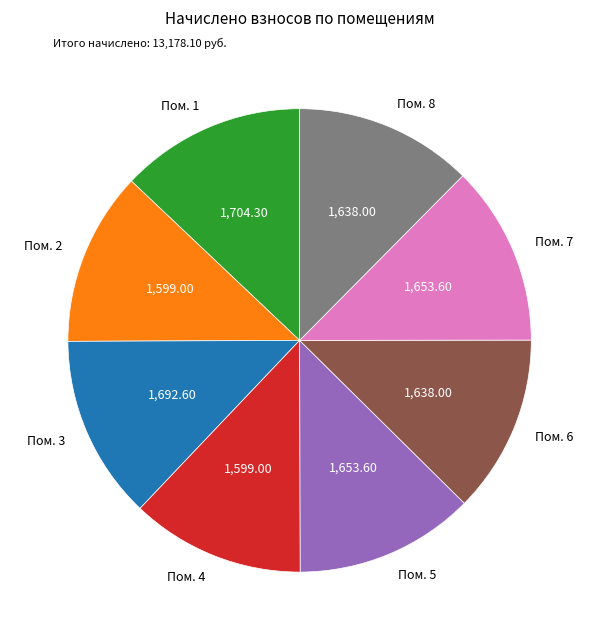

Does Пом. 4 represent more than half of the total?

No